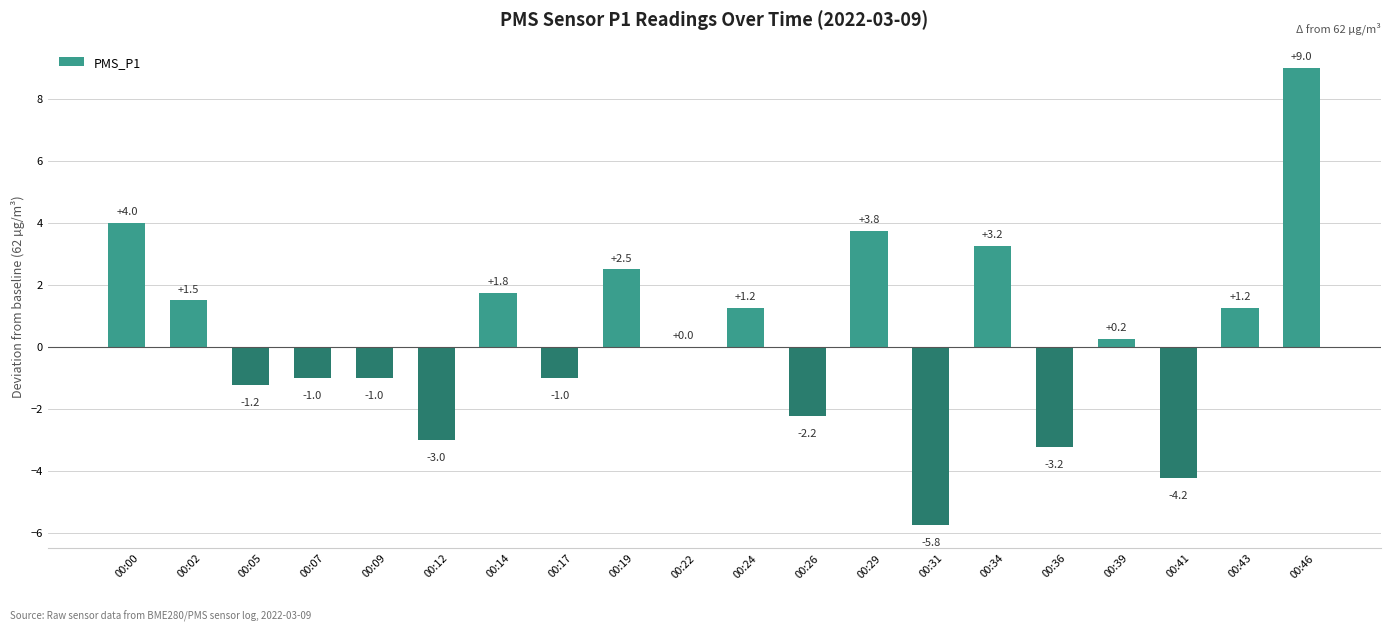

Is it true that the value at 00:41 is -2.7?

False